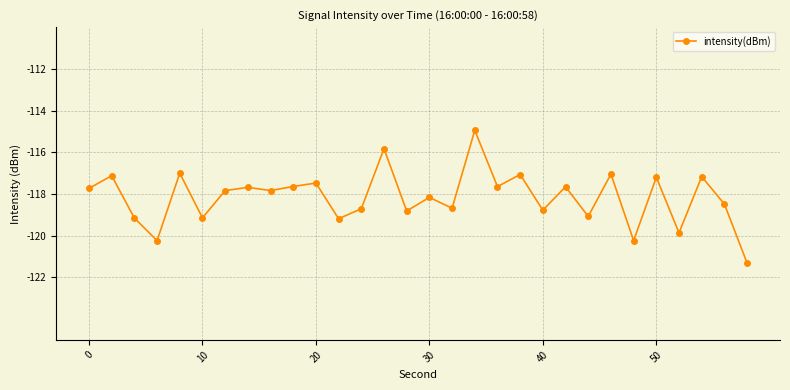

What is the difference between the maximum and minimum values?

6.4